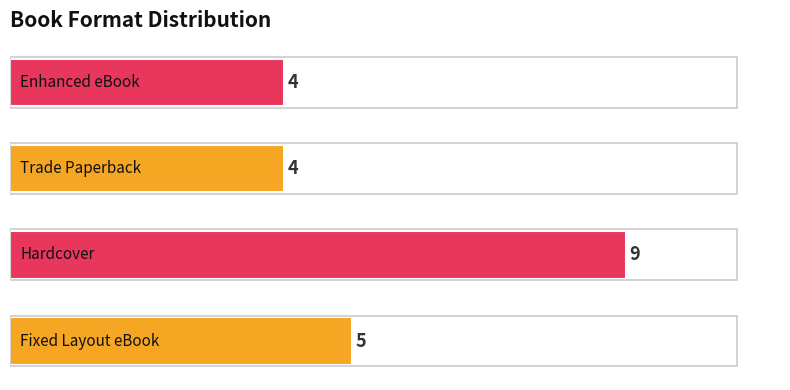

How many values are between 4 and 9?

4